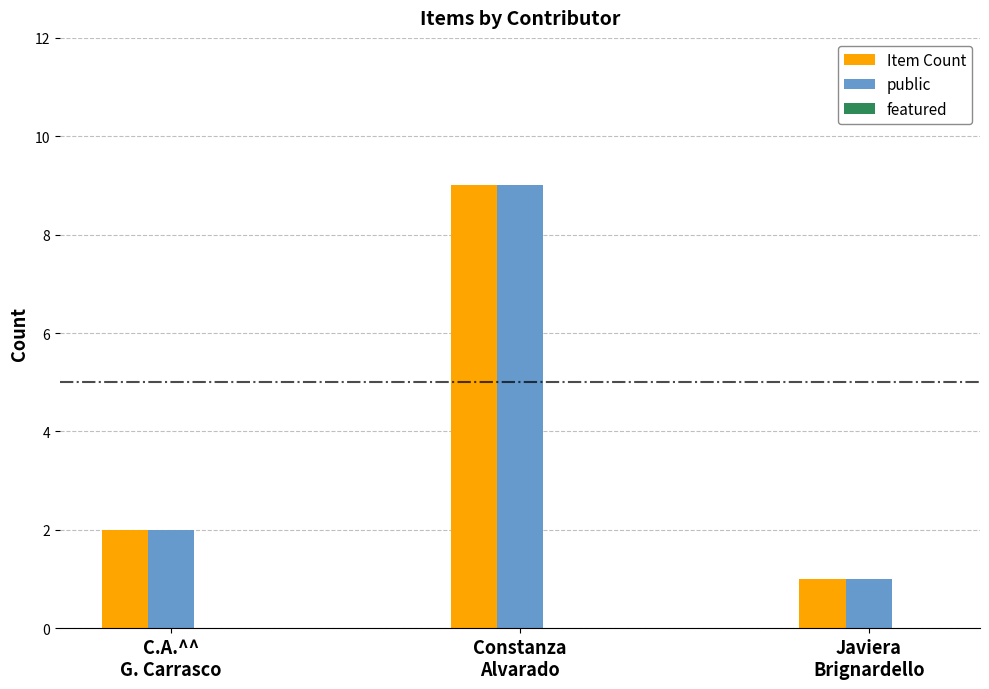

What is the difference between the Item Count values at Javiera
Brignardello and C.A.^^
G. Carrasco?

1